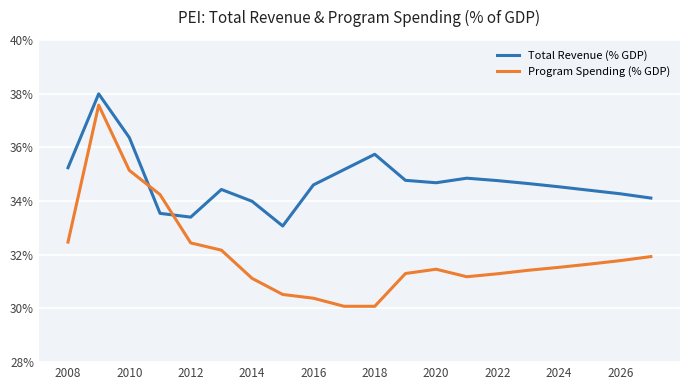

Which series has the largest total across all categories?

Total Revenue (% GDP)